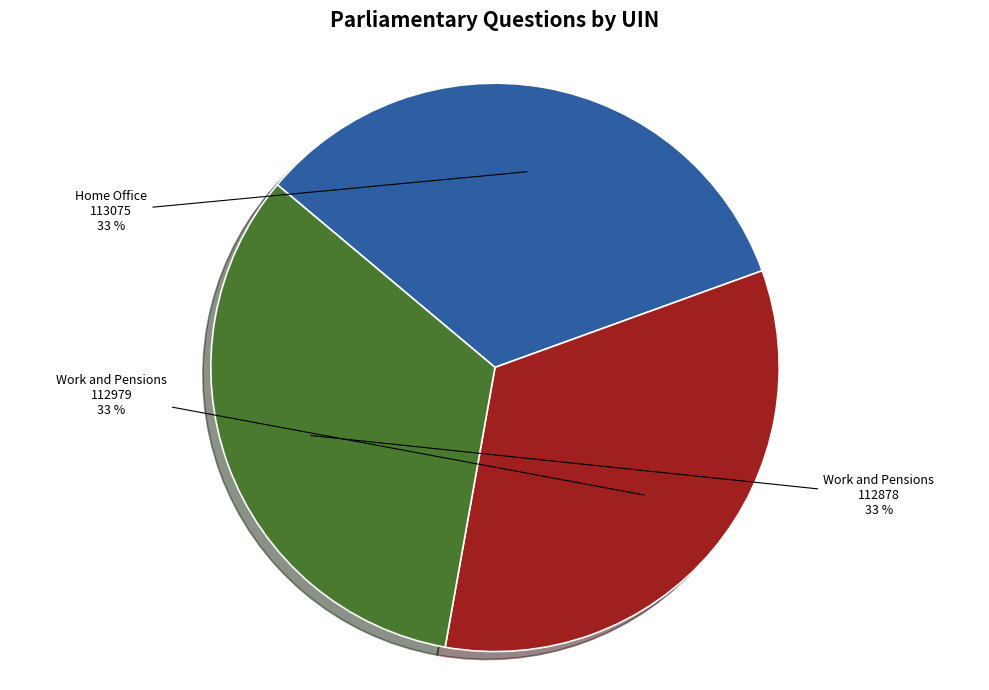

To the nearest percent, what is the average slice percentage?

33%